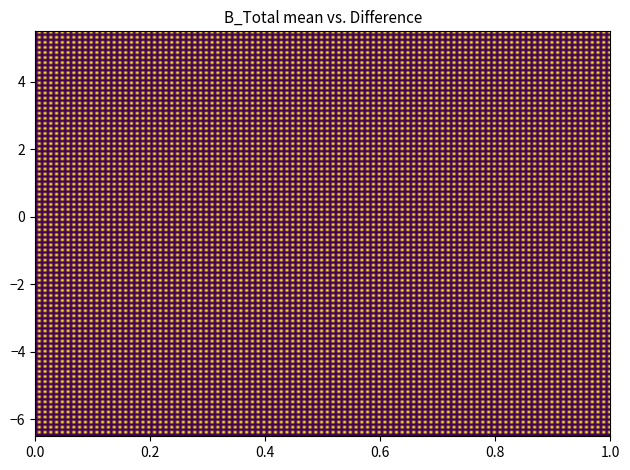

Count the number of data series in this chart.

2